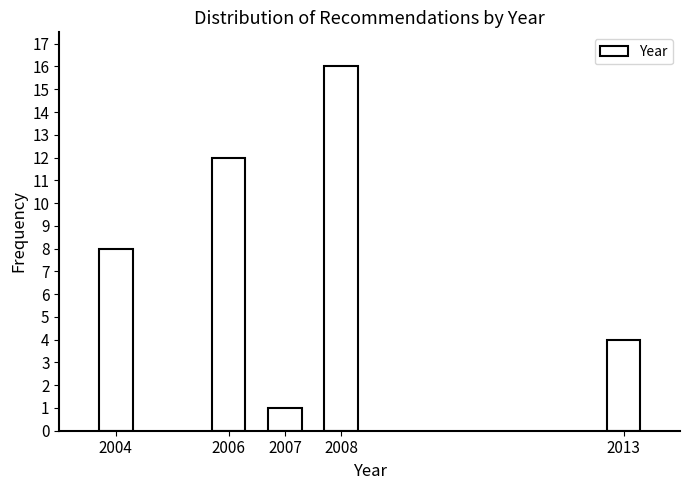

Reading left to right, extract all data points from this chart.

8	12	1	16	4